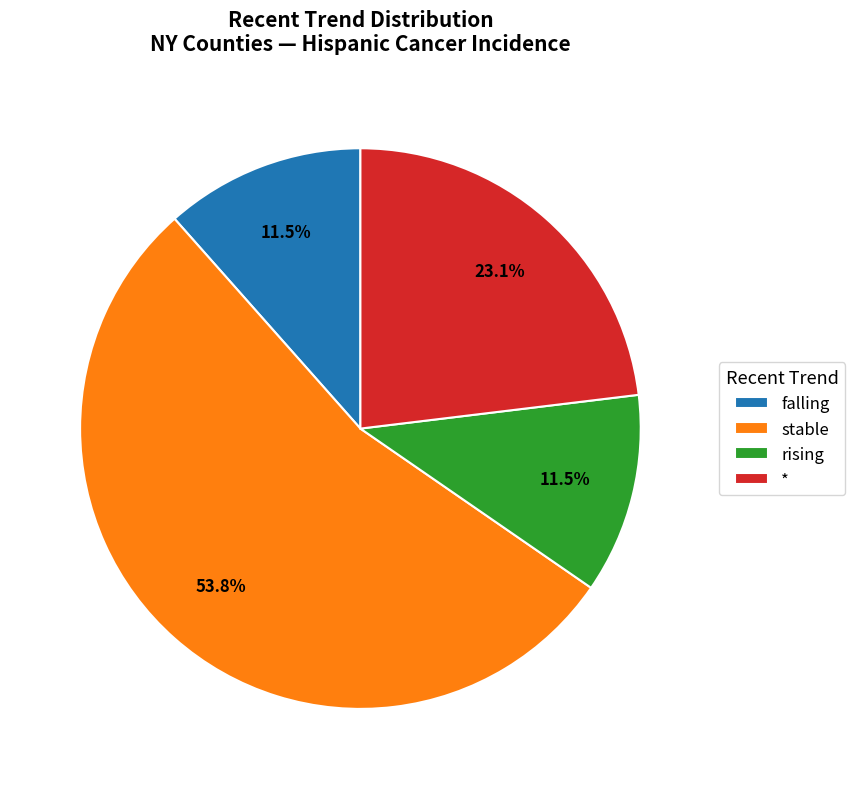

What percentage is NOT represented by falling?

88.5%